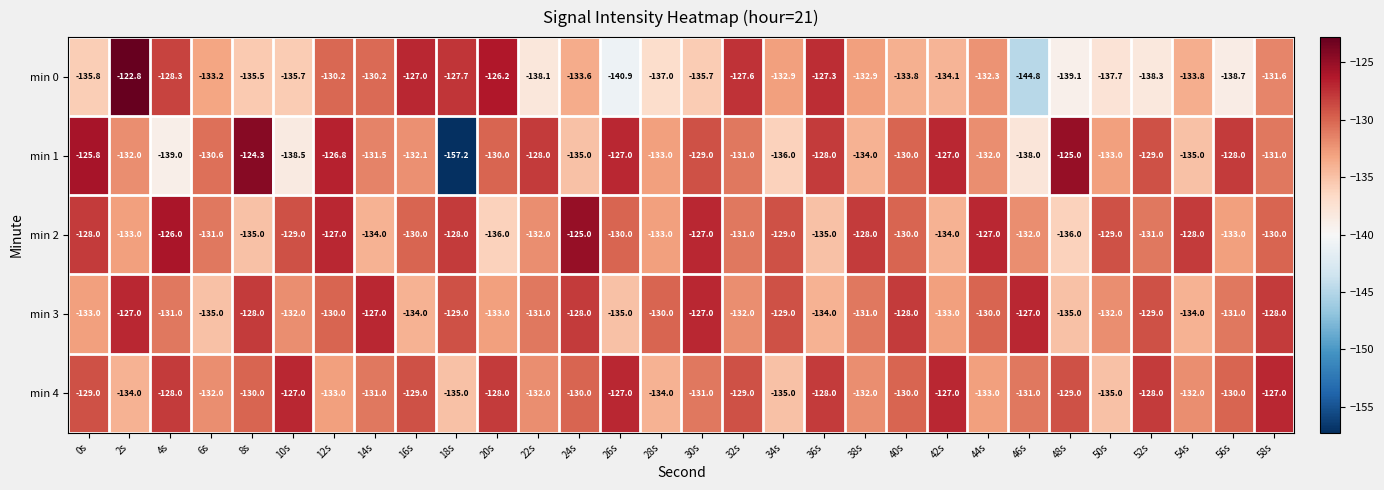

What is the total value across all series at 50s?

-666.7